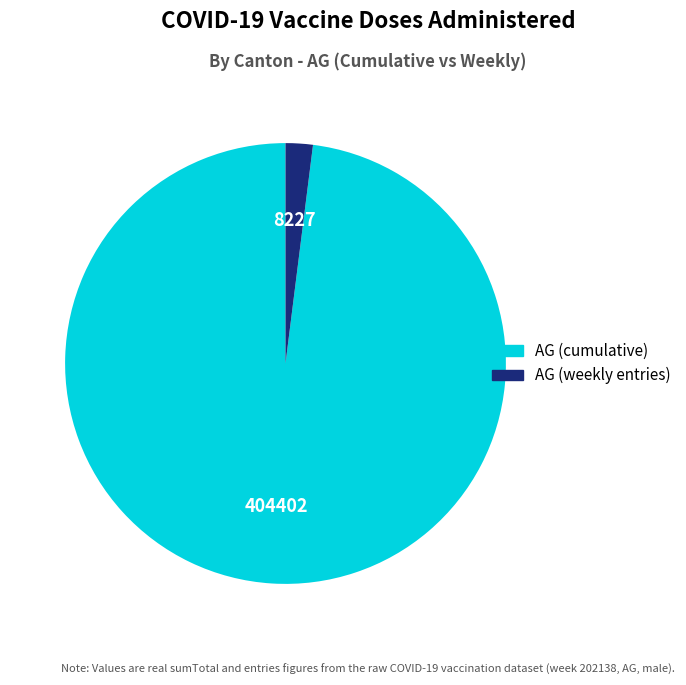

Is there any slice that represents more than half of the pie?

Yes